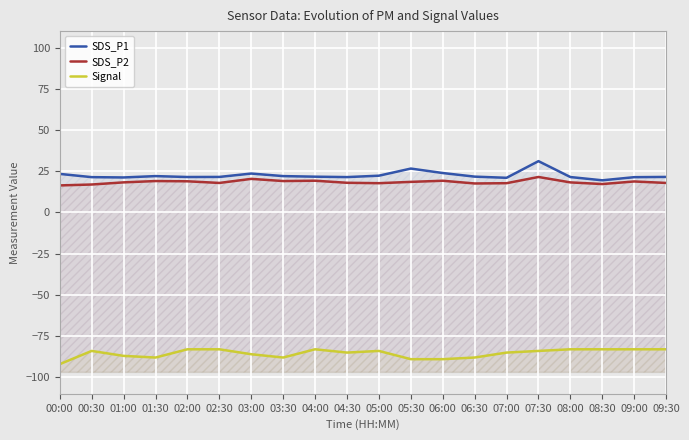

Reading left to right, what are all the values shown in this chart?

SDS_P1: 23.4	21.4	21.2	22.1	21.5	21.6	23.6	22.1	21.7	21.4	22.3	26.6	23.9	21.7	21.0	31.1	21.5	19.5	21.4	21.6
SDS_P2: 16.4	16.9	18.2	19.1	18.9	17.9	20.4	19.1	19.2	18.0	17.8	18.6	19.2	17.6	17.8	21.5	18.2	17.2	18.8	17.9
Signal: -92.0	-84.0	-87.0	-88.0	-83.0	-83.0	-86.0	-88.0	-83.0	-85.0	-84.0	-89.0	-89.0	-88.0	-85.0	-84.0	-83.0	-83.0	-83.0	-83.0